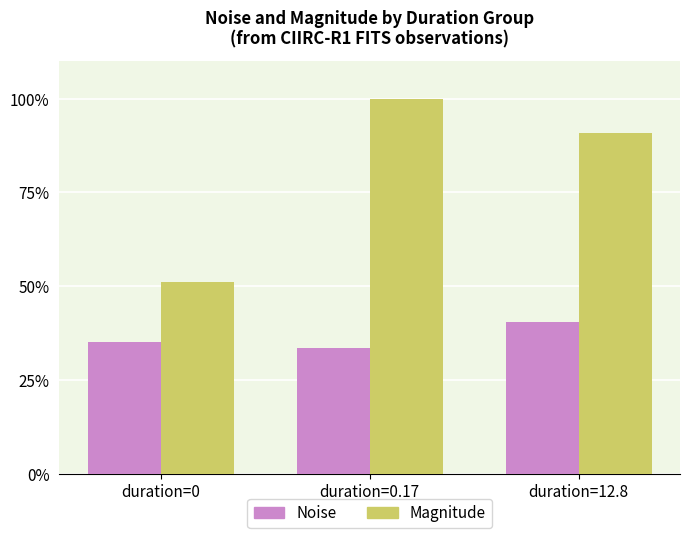

Reading left to right, what are all the values shown in this chart?

Noise: duration=0=35.2	duration=0.17=33.5	duration=12.8=40.4
Magnitude: duration=0=51.0	duration=0.17=100.0	duration=12.8=90.8